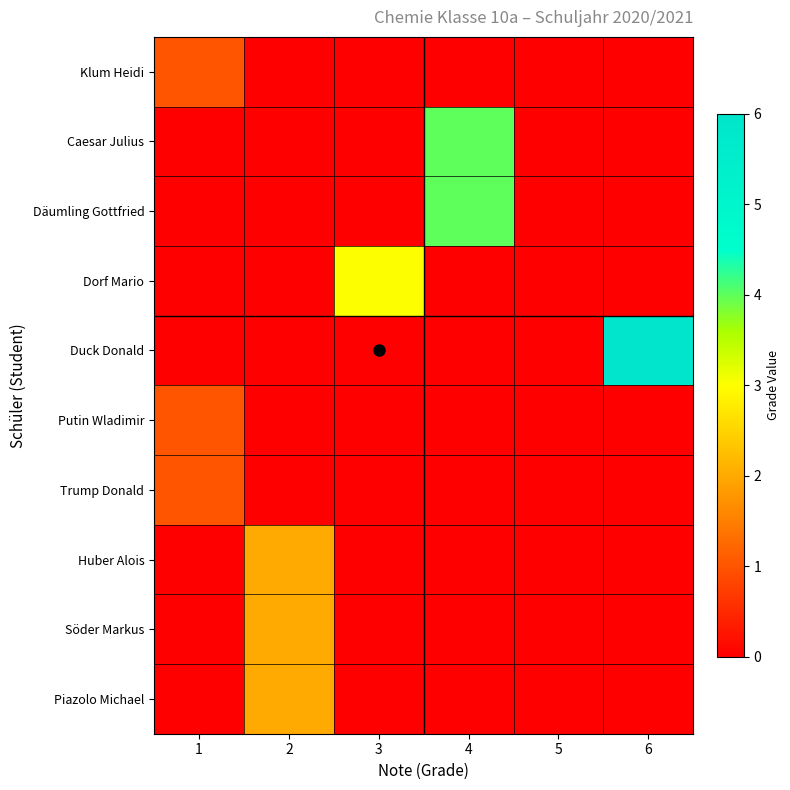

Reading left to right, what are all the values shown in this chart?

Klum Heidi: 1=1	2=0	3=0	4=0	5=0	6=0
Caesar Julius: 1=0	2=0	3=0	4=4	5=0	6=0
Däumling Gottfried: 1=0	2=0	3=0	4=4	5=0	6=0
Dorf Mario: 1=0	2=0	3=3	4=0	5=0	6=0
Duck Donald: 1=0	2=0	3=0	4=0	5=0	6=6
Putin Wladimir: 1=1	2=0	3=0	4=0	5=0	6=0
Trump Donald: 1=1	2=0	3=0	4=0	5=0	6=0
Huber Alois: 1=0	2=2	3=0	4=0	5=0	6=0
Söder Markus: 1=0	2=2	3=0	4=0	5=0	6=0
Piazolo Michael: 1=0	2=2	3=0	4=0	5=0	6=0